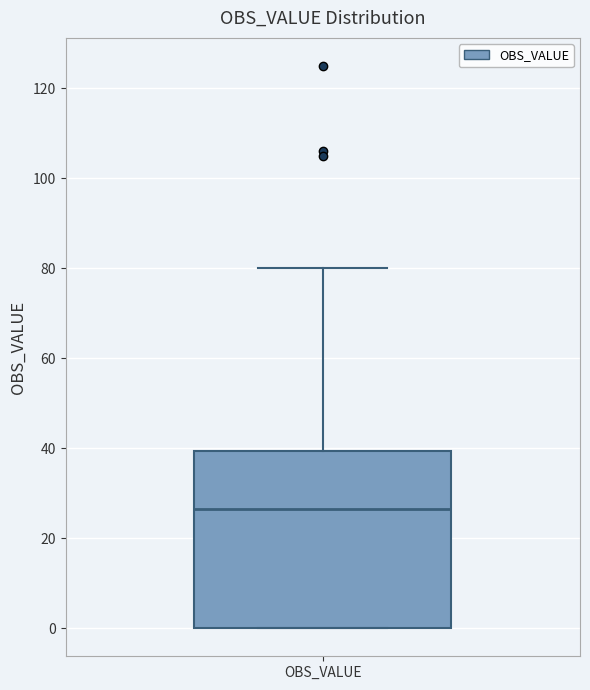

Transcribe this box plot: give where the median line is, the range the box spans, and where the two whiskers end, as read against the y-axis. The values are not printed on the chart, so give them approximately, as read against the axis.

median 26, box 0 to 40, whiskers 0 to 80